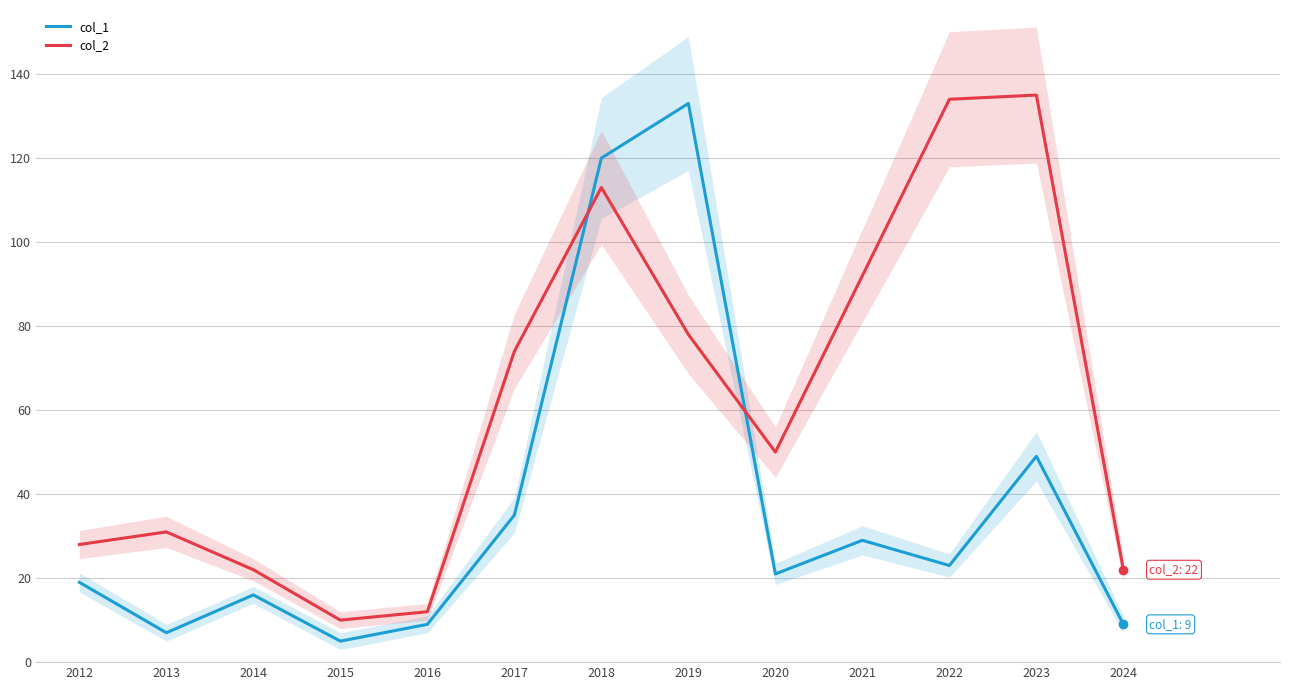

How many interior local valleys does the col_2 series have?

2